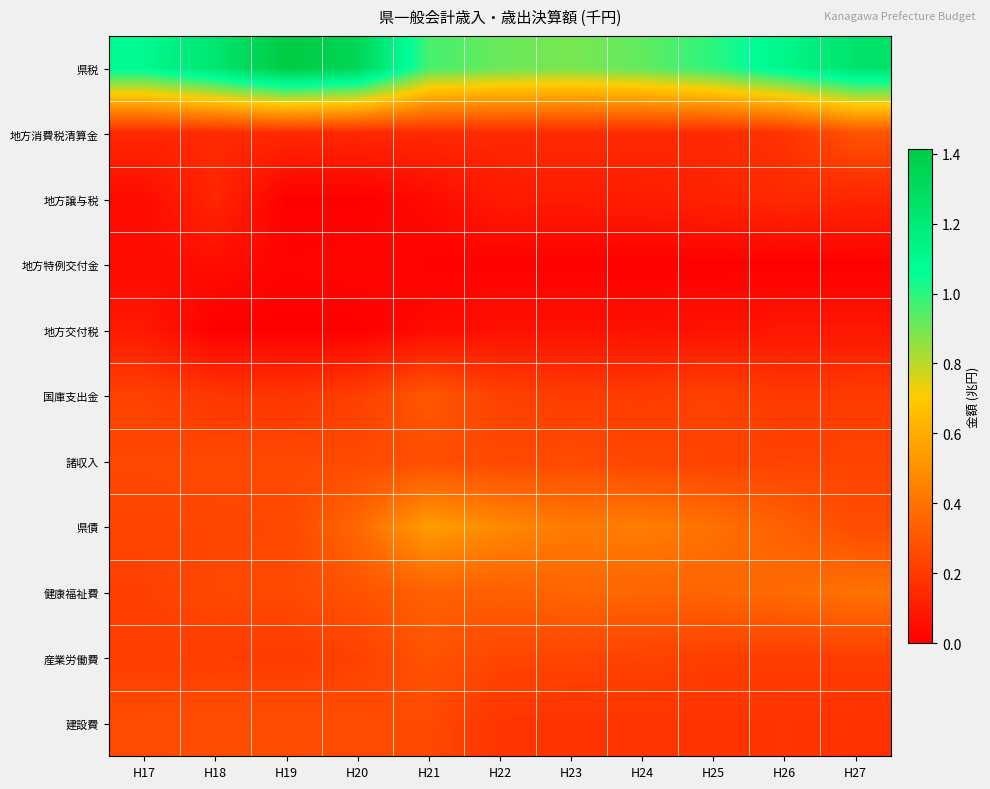

Reading left to right, extract all data points from this chart.

県税: H17=1.1	H18=1.2	H19=1.4	H20=1.3	H21=1.0	H22=0.9	H23=0.9	H24=0.9	H25=1.0	H26=1.1	H27=1.2
地方消費税清算金: H17=0.1	H18=0.1	H19=0.1	H20=0.1	H21=0.1	H22=0.1	H23=0.1	H24=0.1	H25=0.1	H26=0.2	H27=0.3
地方譲与税: H17=0.0	H18=0.1	H19=0.0	H20=0.0	H21=0.0	H22=0.1	H23=0.1	H24=0.1	H25=0.1	H26=0.1	H27=0.1
地方特例交付金: H17=0.0	H18=0.0	H19=0.0	H20=0.0	H21=0.0	H22=0.0	H23=0.0	H24=0.0	H25=0.0	H26=0.0	H27=0.0
地方交付税: H17=0.1	H18=0.0	H19=0.0	H20=0.0	H21=0.0	H22=0.1	H23=0.1	H24=0.1	H25=0.1	H26=0.1	H27=0.1
国庫支出金: H17=0.2	H18=0.2	H19=0.2	H20=0.2	H21=0.3	H22=0.2	H23=0.2	H24=0.2	H25=0.2	H26=0.2	H27=0.2
諸収入: H17=0.2	H18=0.3	H19=0.3	H20=0.3	H21=0.3	H22=0.2	H23=0.3	H24=0.2	H25=0.2	H26=0.2	H27=0.2
県債: H17=0.2	H18=0.2	H19=0.2	H20=0.4	H21=0.5	H22=0.5	H23=0.4	H24=0.4	H25=0.4	H26=0.3	H27=0.3
健康福祉費: H17=0.2	H18=0.2	H19=0.3	H20=0.3	H21=0.3	H22=0.3	H23=0.4	H24=0.4	H25=0.4	H26=0.4	H27=0.4
産業労働費: H17=0.2	H18=0.2	H19=0.2	H20=0.2	H21=0.3	H22=0.2	H23=0.2	H24=0.2	H25=0.2	H26=0.2	H27=0.2
建設費: H17=0.3	H18=0.3	H19=0.3	H20=0.3	H21=0.3	H22=0.2	H23=0.2	H24=0.2	H25=0.2	H26=0.2	H27=0.2